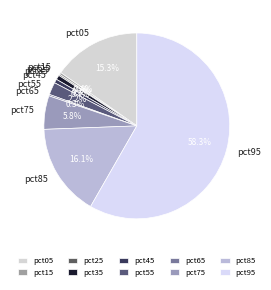

Is there any slice that represents more than half of the pie?

Yes